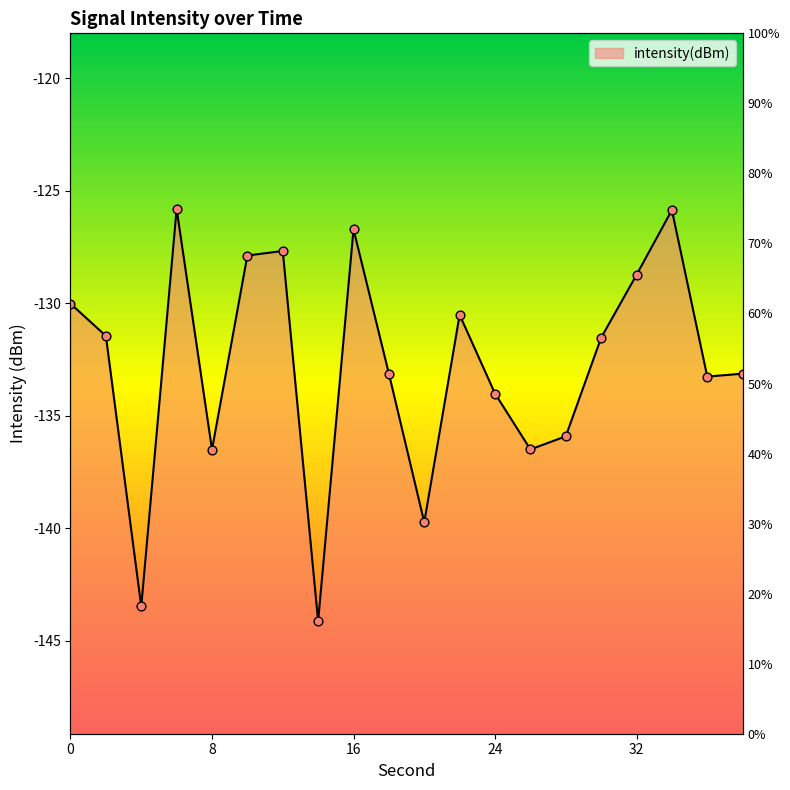

What is the change in value from 26 to 32?

+7.8